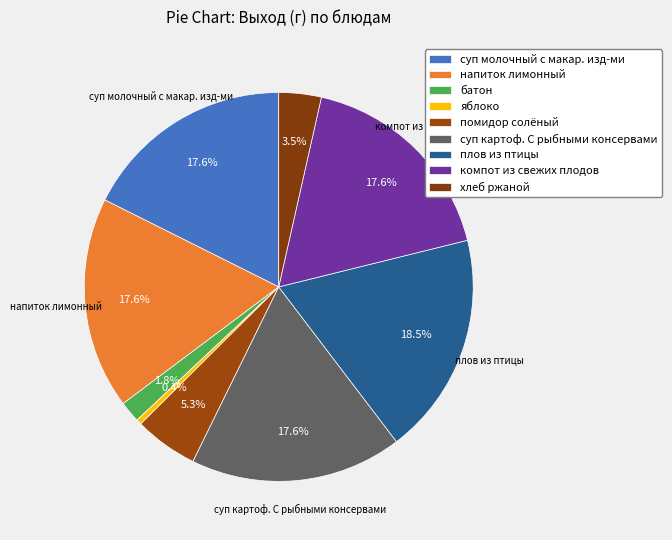

Is the sum of суп картоф. С рыбными консервами and компот из свежих плодов greater than half?

No